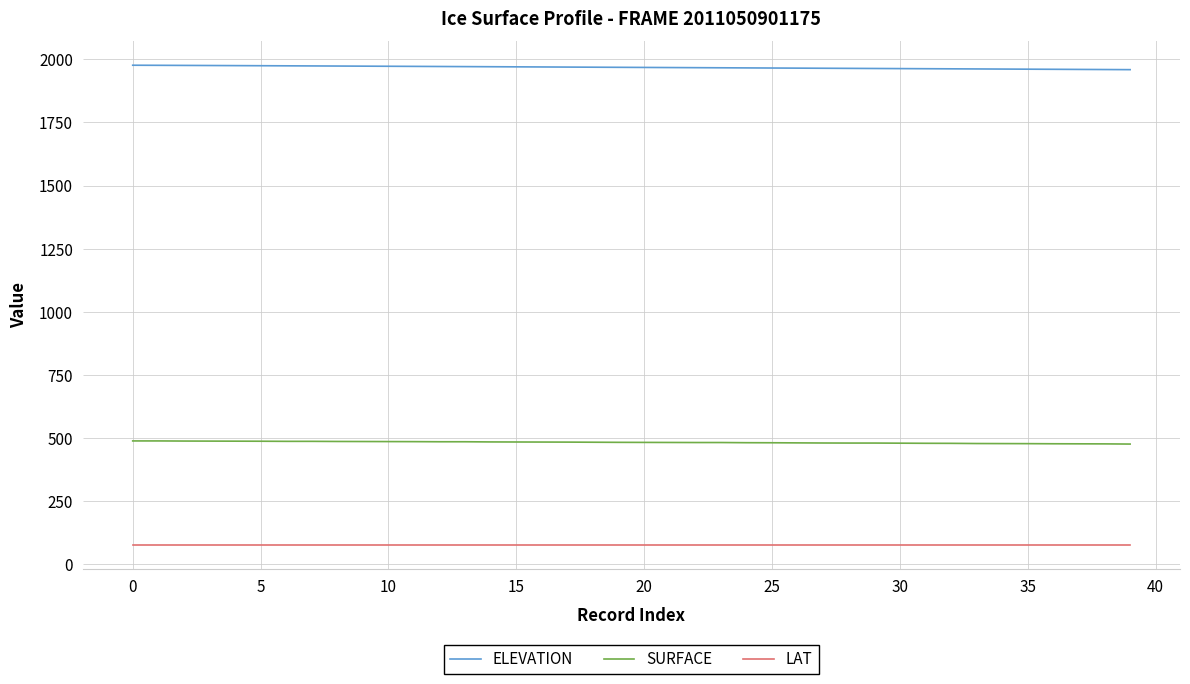

True or false: SURFACE and LAT cross at least once.

False